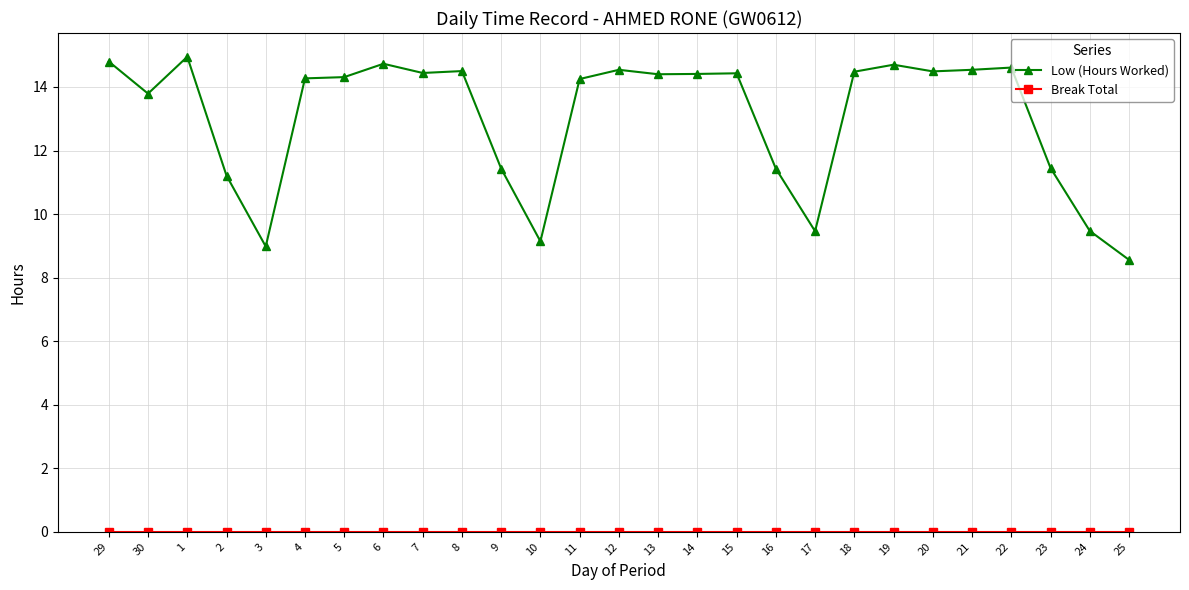

Which category has the highest value in the Low (Hours Worked) series?

1